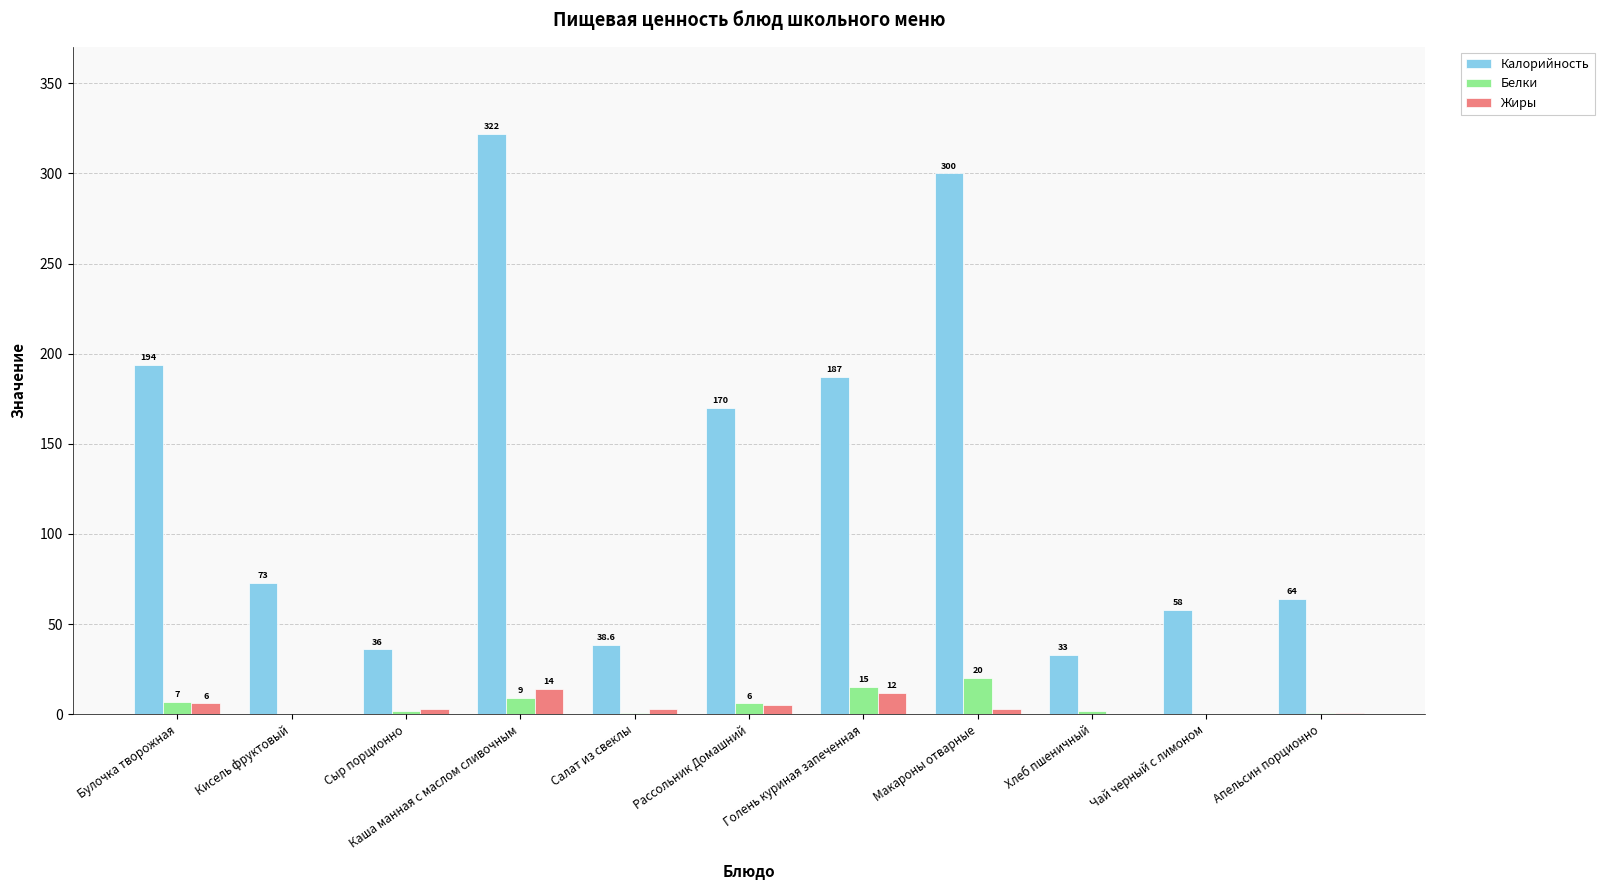

What is the greatest value displayed?

322.0